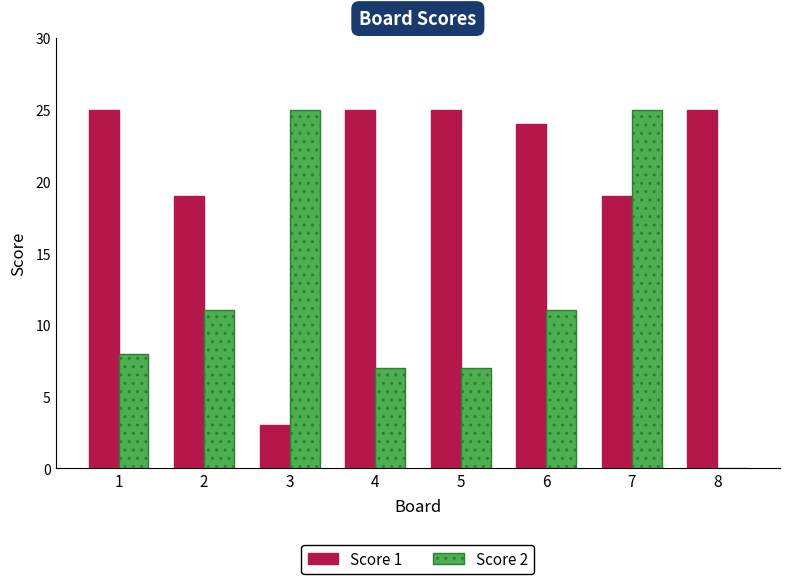

Is the value of Score 2 at 2 greater than the value of Score 1 at 1?

No